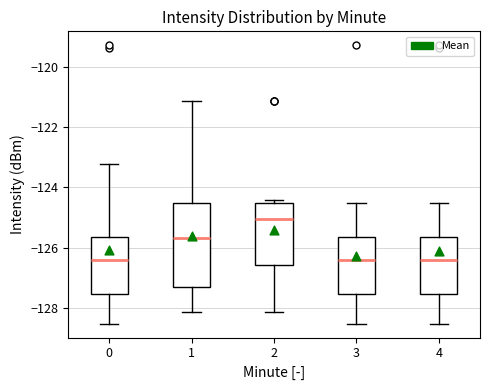

Where does the lower whisker of the box at x = 3 end on the y-axis? The values are not printed on the chart, so give them approximately, as read against the axis.

-128.6